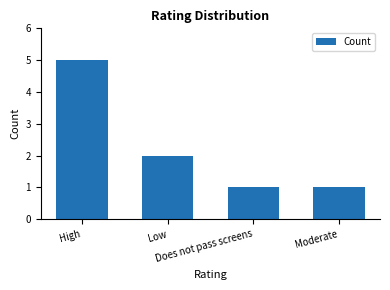

What is the difference between the maximum and second lowest values?

4